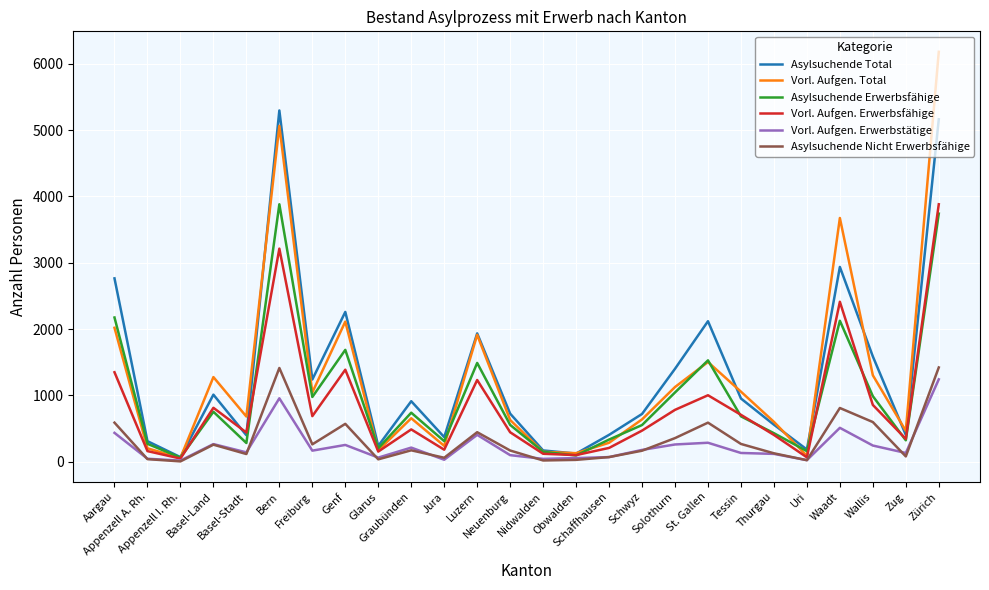

What is the maximum value for Vorl. Aufgen. Total?

6180